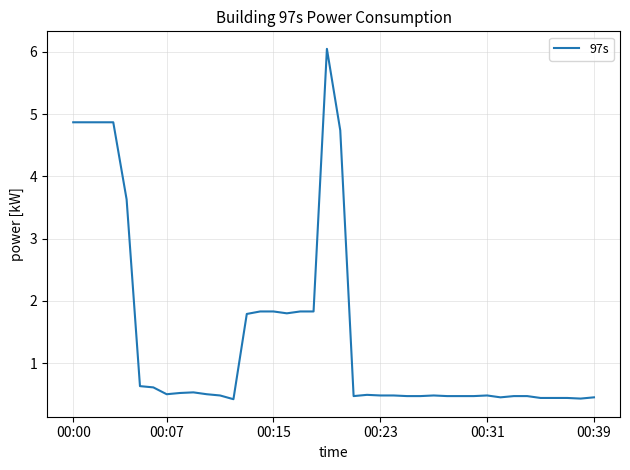

What is the difference between the maximum and minimum values?

5.6